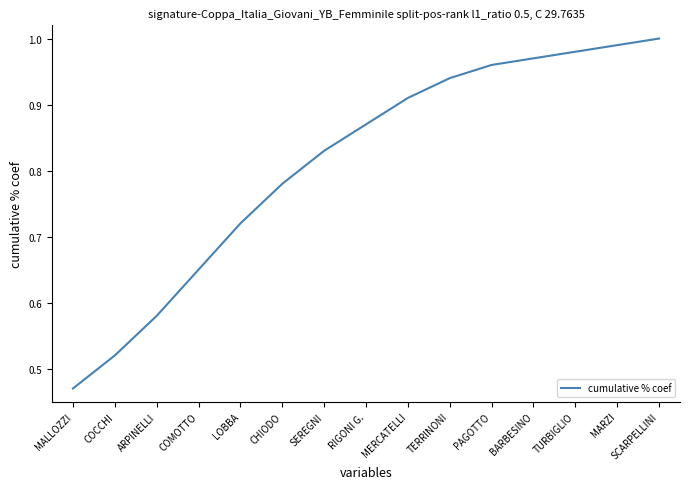

Is it true that the value at SCARPELLINI is 1.0?

True